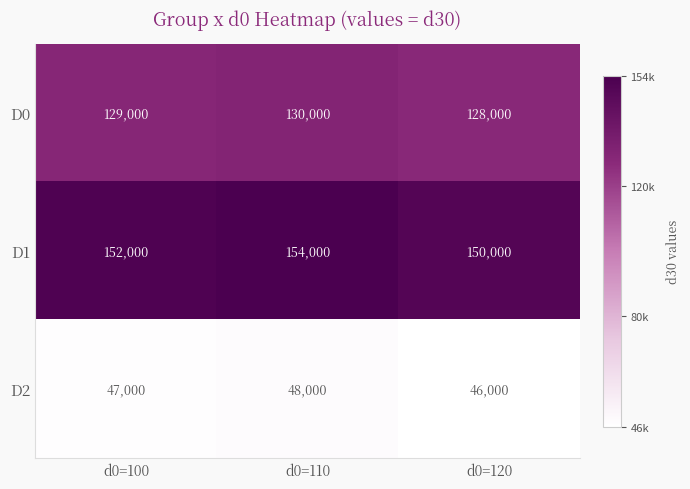

At which category does the chart reach its minimum across all series?

d0=120